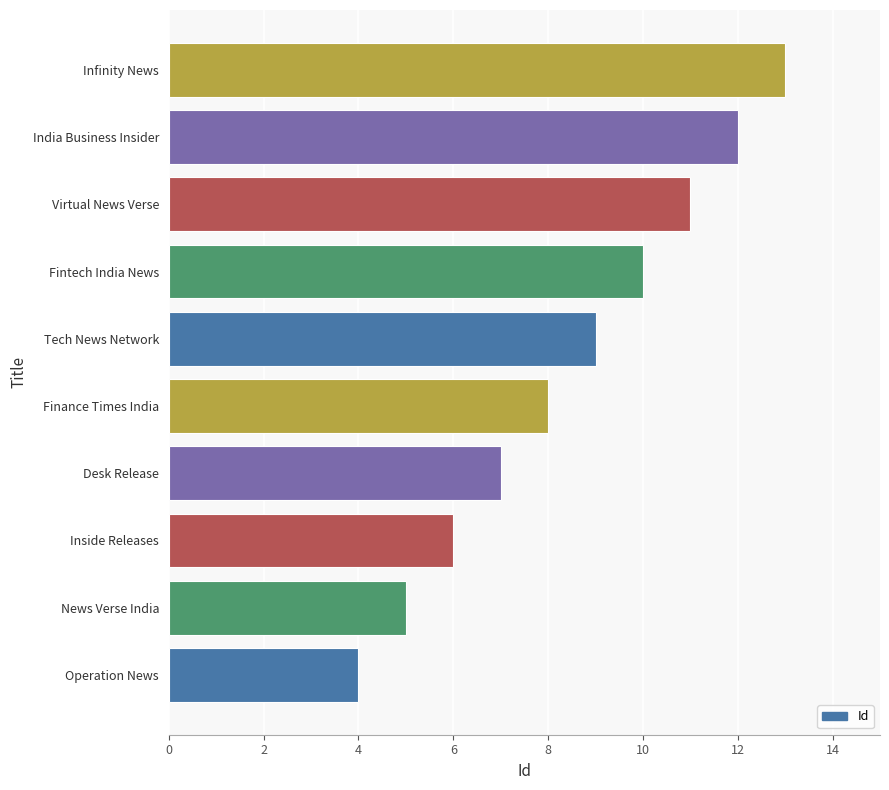

What is the sum of the values at India Business Insider and Virtual News Verse?

23